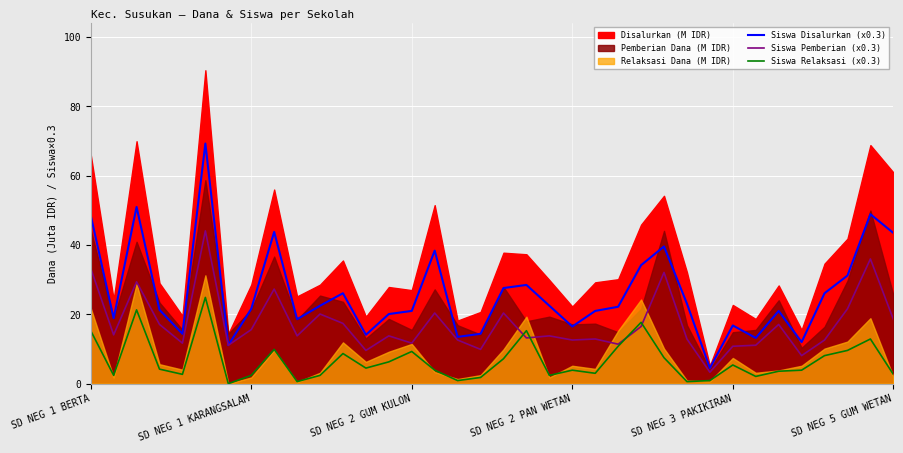

True or false: Siswa Disalurkan (x0.3) and Siswa Pemberian (x0.3) intersect in this chart.

False